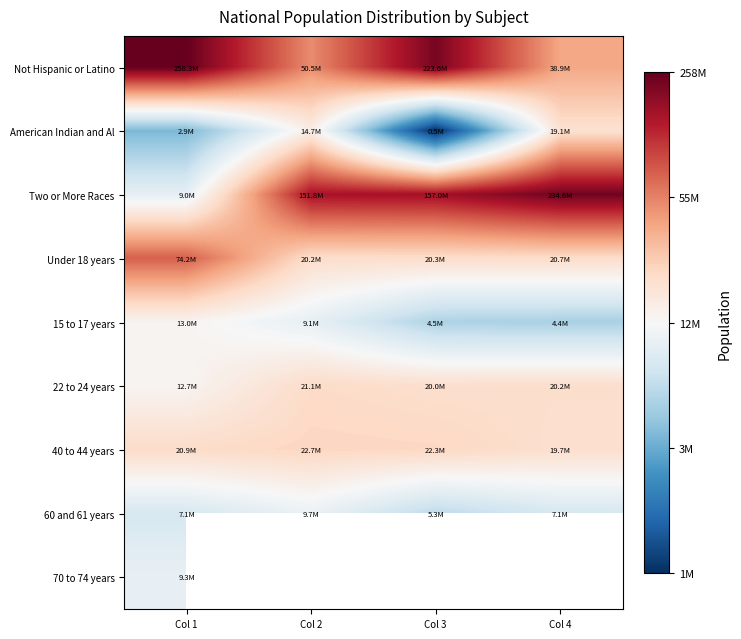

Which series changed the most between Col 1 and Col 4?

Two or More Races